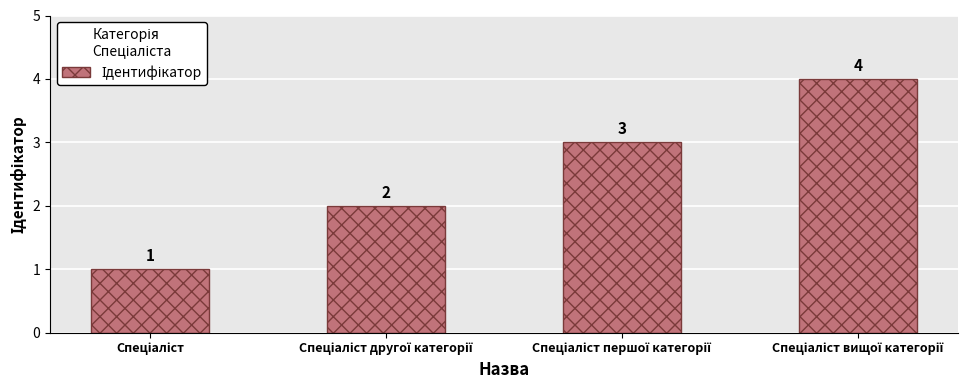

Count the values in the range 2 to 4.

3